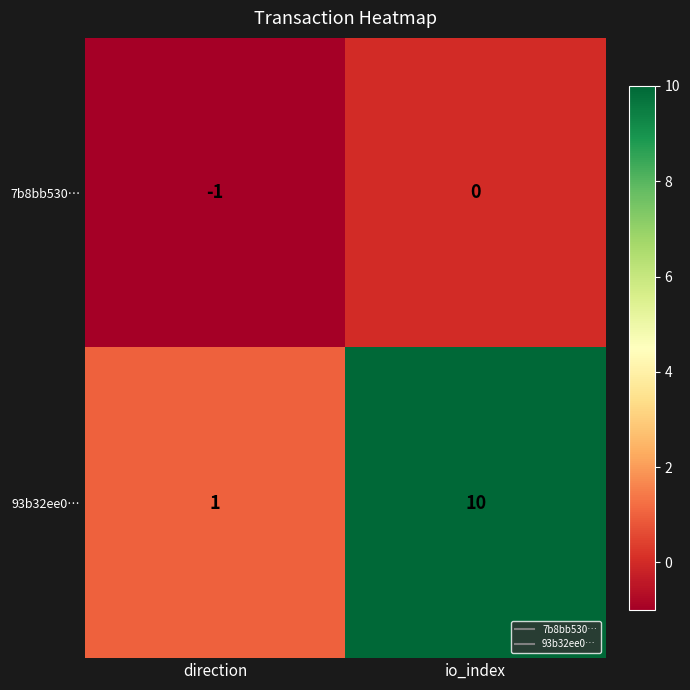

What is the sum of the 93b32ee0… values at io_index and direction?

11